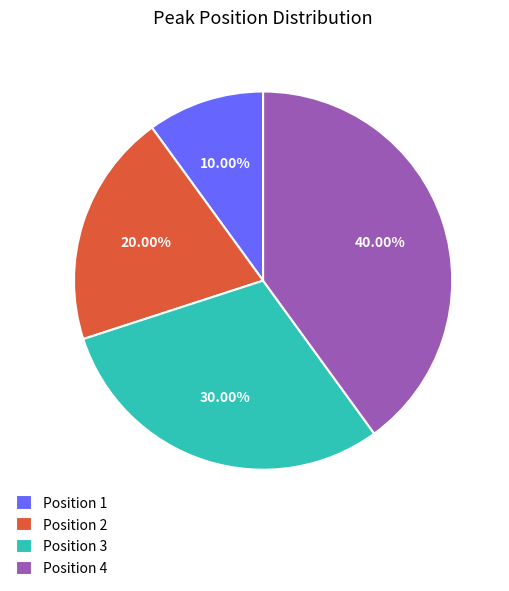

Rank the categories by value from highest to lowest.

Position 4, Position 3, Position 2, Position 1